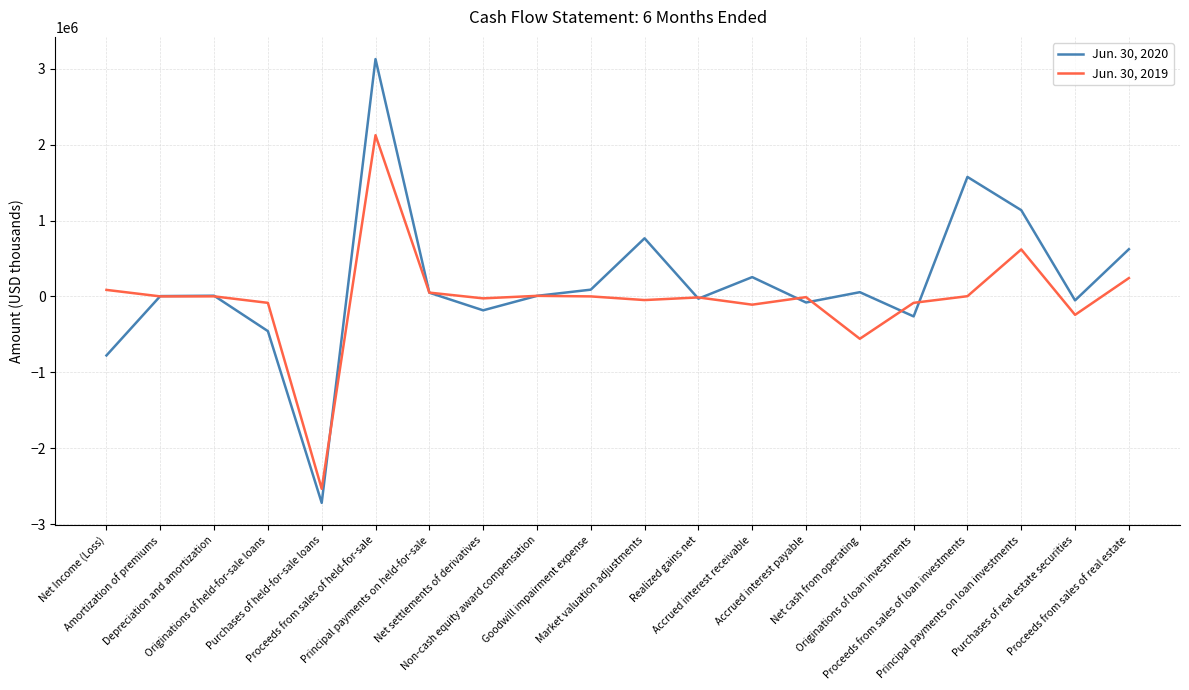

How many lines are shown in the chart?

2